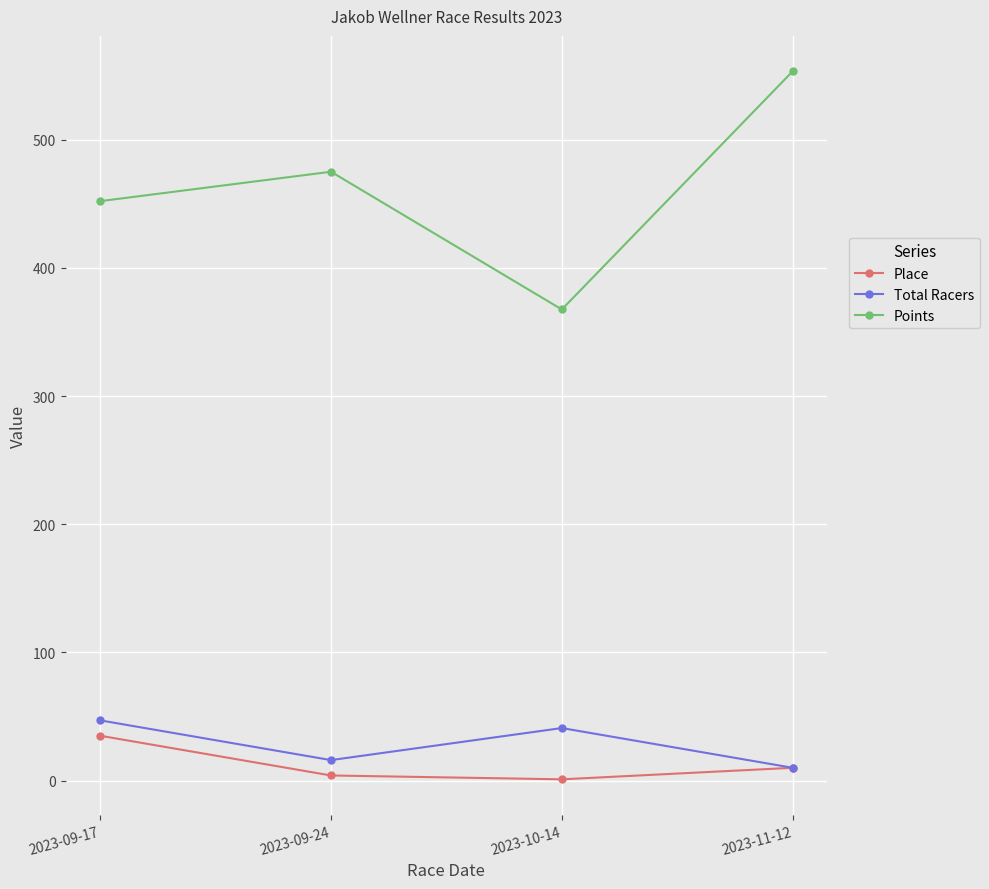

List the labels in order of Points value, smallest first.

2023-10-14, 2023-09-17, 2023-09-24, 2023-11-12